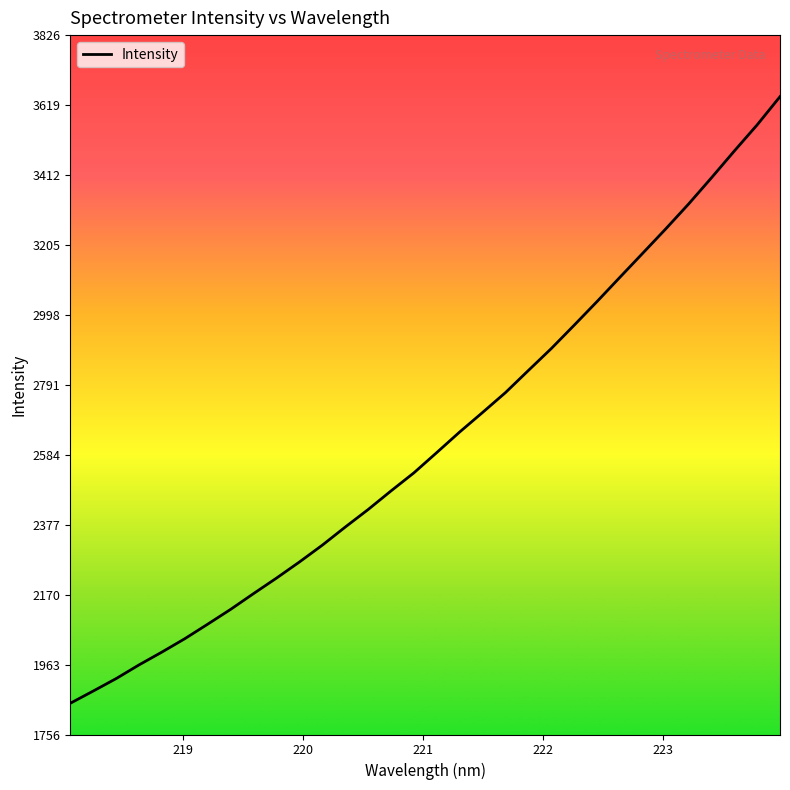

What is the difference between the maximum and minimum values?

1795.7